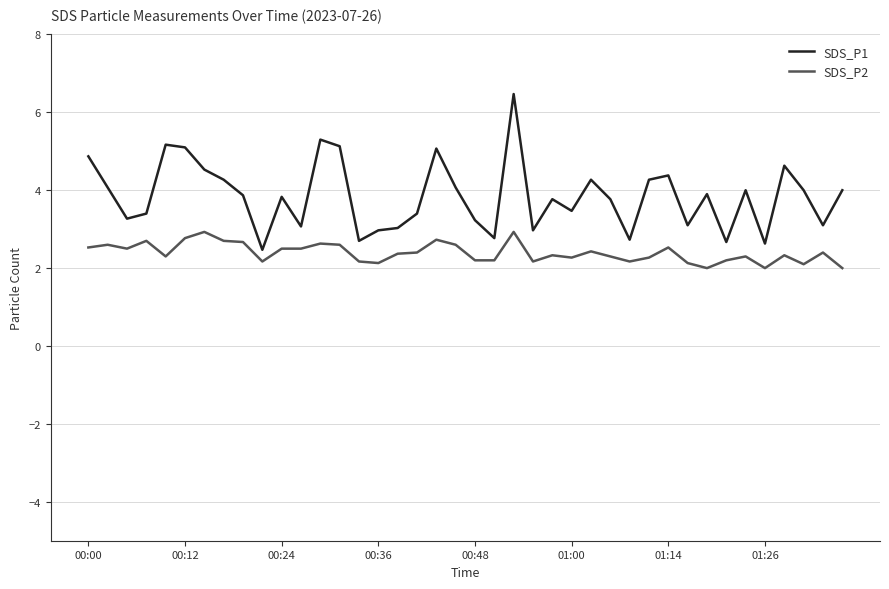

What is the difference between the maximum and minimum values in the SDS_P1 series?

4.0